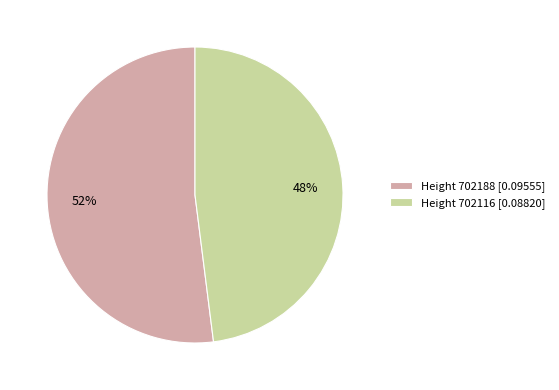

Combined, do Height 702188 [0.09555] and Height 702116 [0.08820] account for over 50%?

Yes